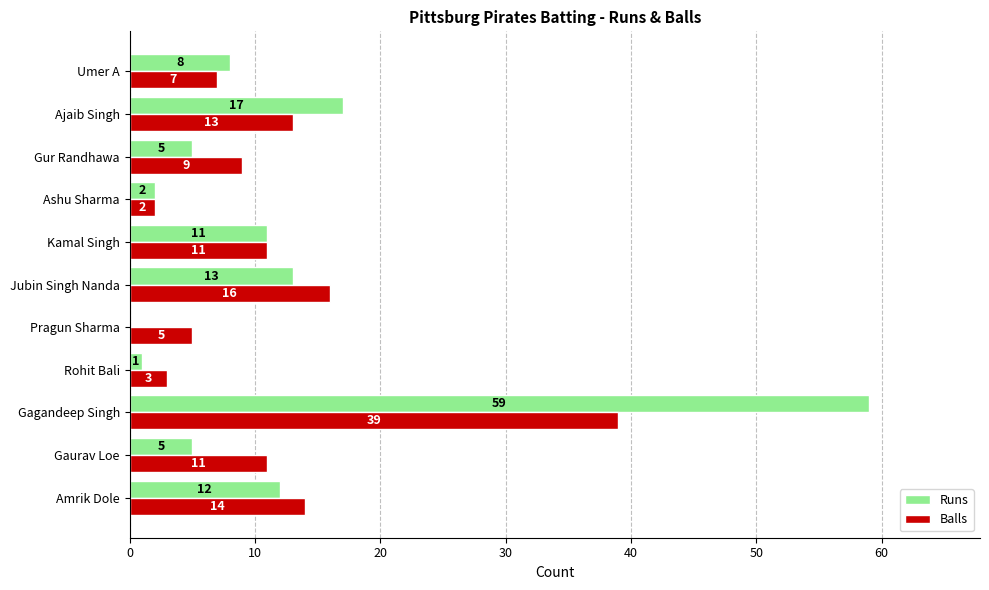

Which category has the highest value across all series?

Gagandeep Singh